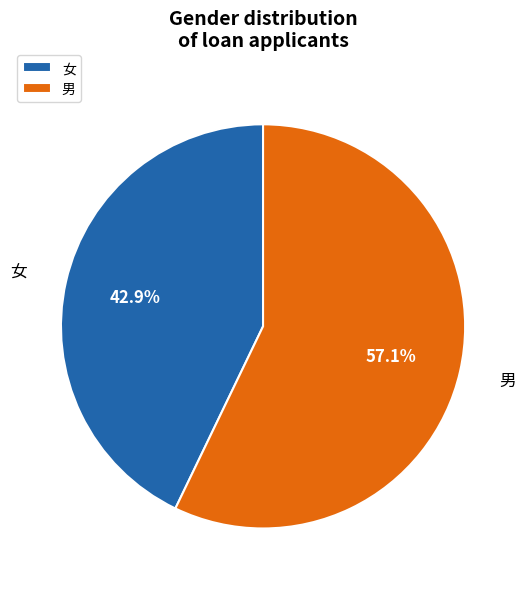

Rank the categories by value from lowest to highest.

女, 男